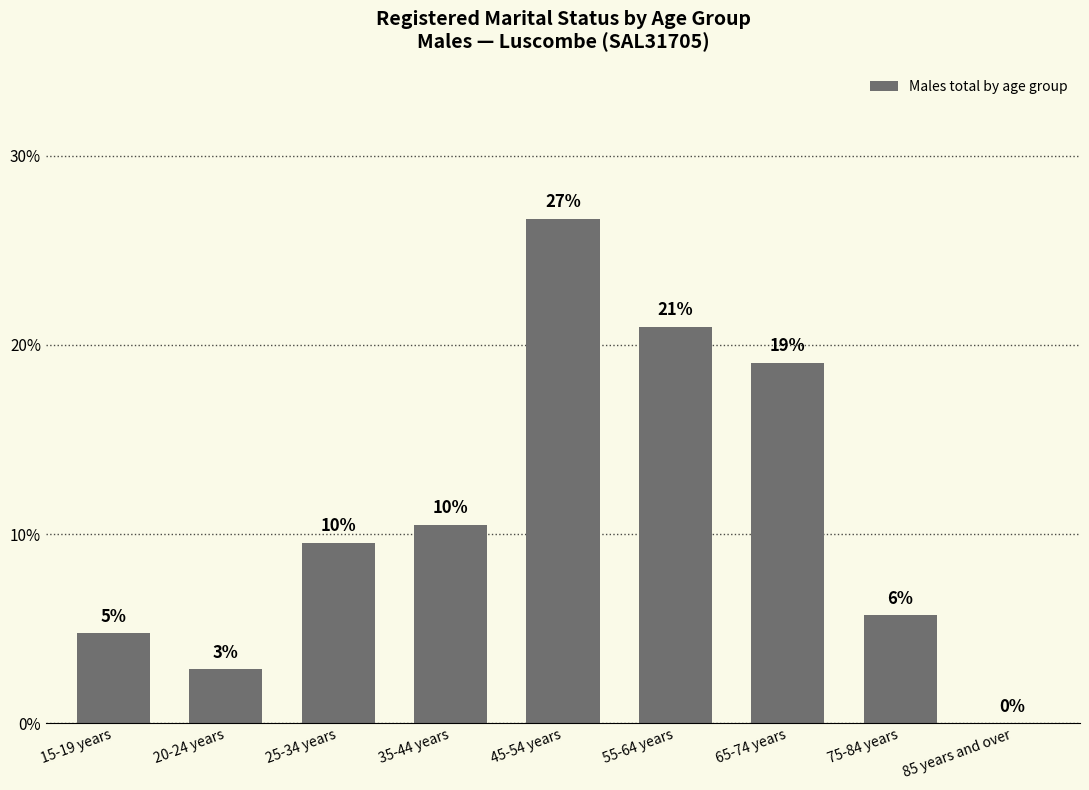

What is the difference between the second highest and second lowest values?

18.1